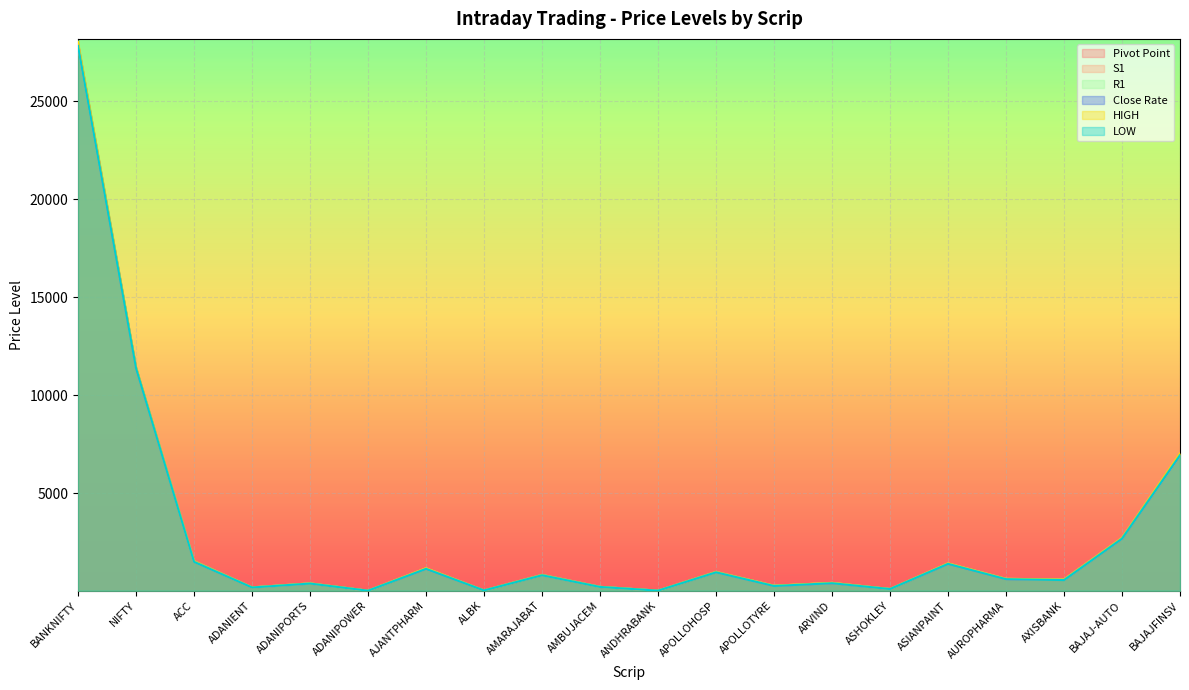

What is the difference between the highest and lowest values at ALBK?

1.7